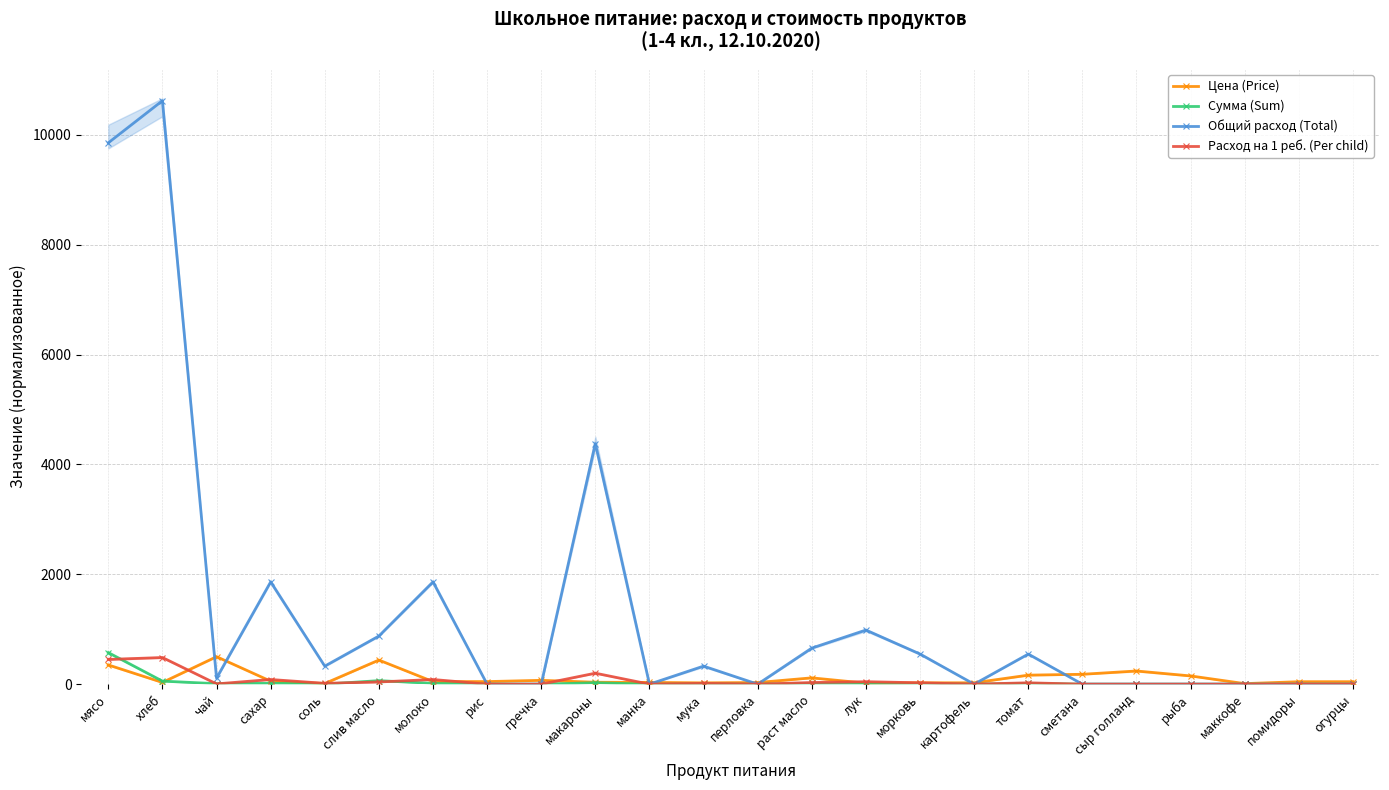

How many times do Общий расход (Total) and Цена (Price) cross each other?

11